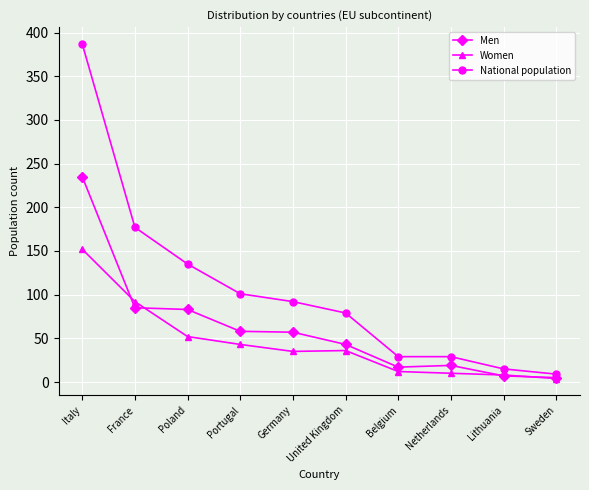

List the series in order of their peak value, lowest first.

Women, Men, National population